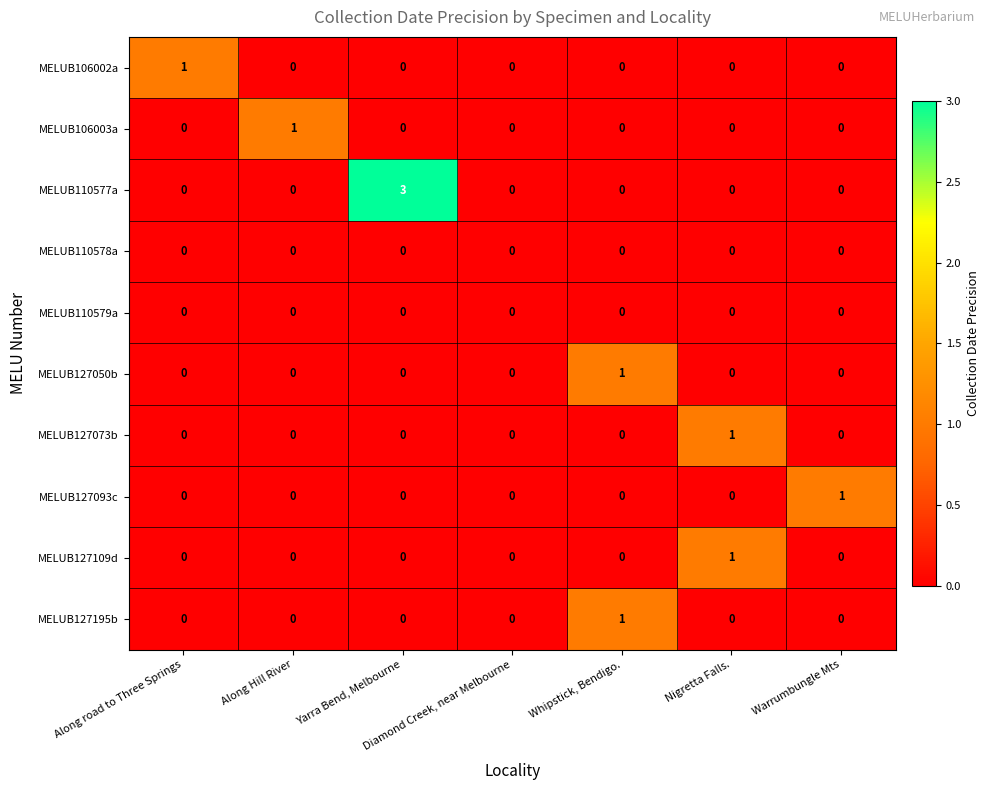

Which label corresponds to the largest value in the chart?

Yarra Bend, Melbourne